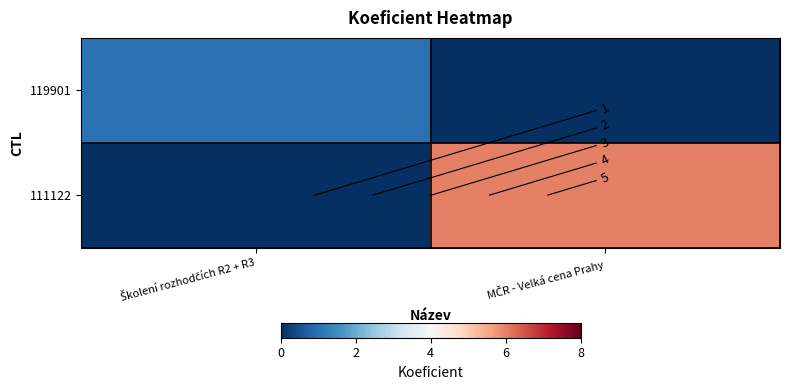

Which series has the largest range (max minus min)?

111122